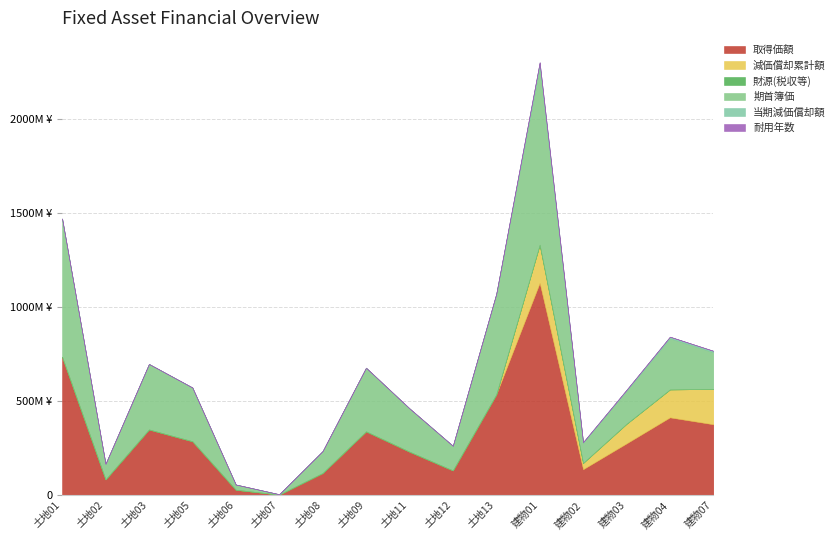

Is it true that 当期減価償却額 equals -13167485 at 土地07?

False